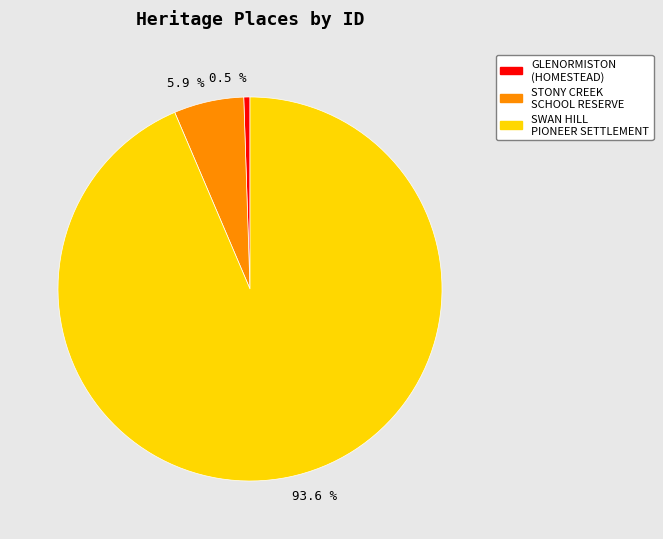

What percentage is NOT represented by 93.6 %?

6.4%